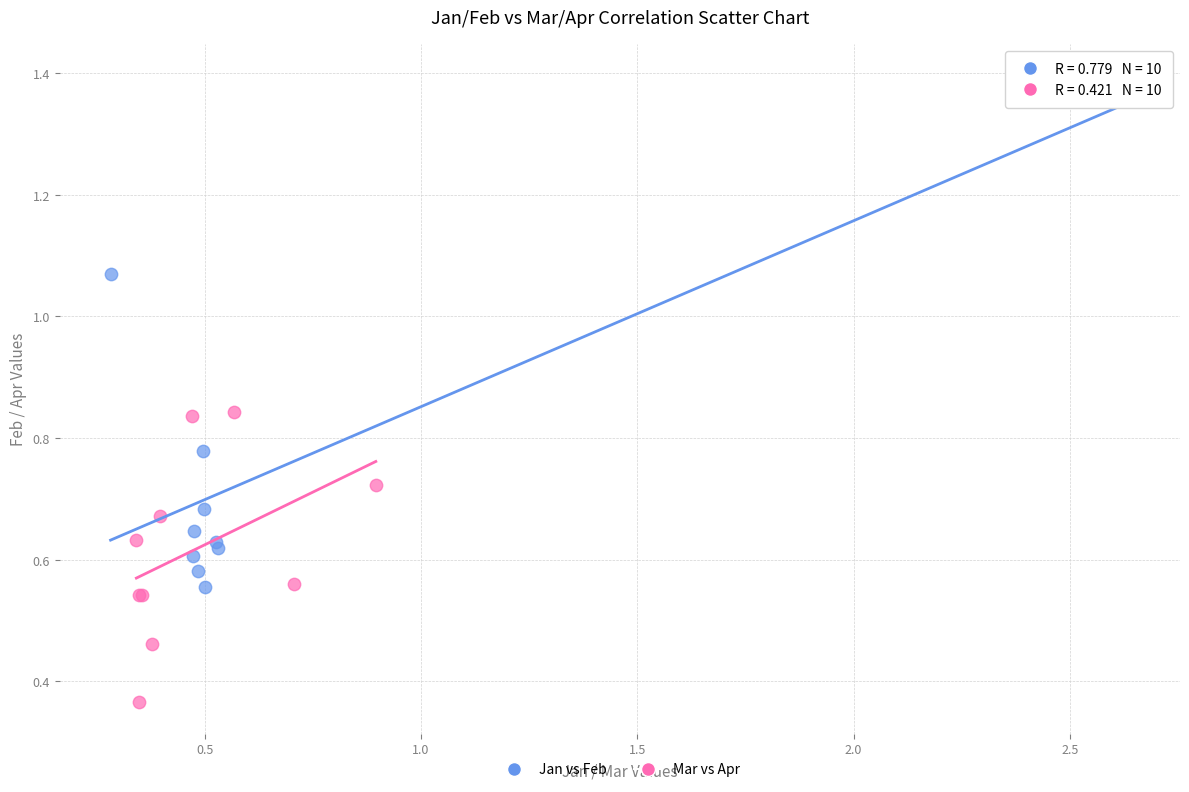

Which series reaches the minimum Y coordinate?

Mar vs Apr